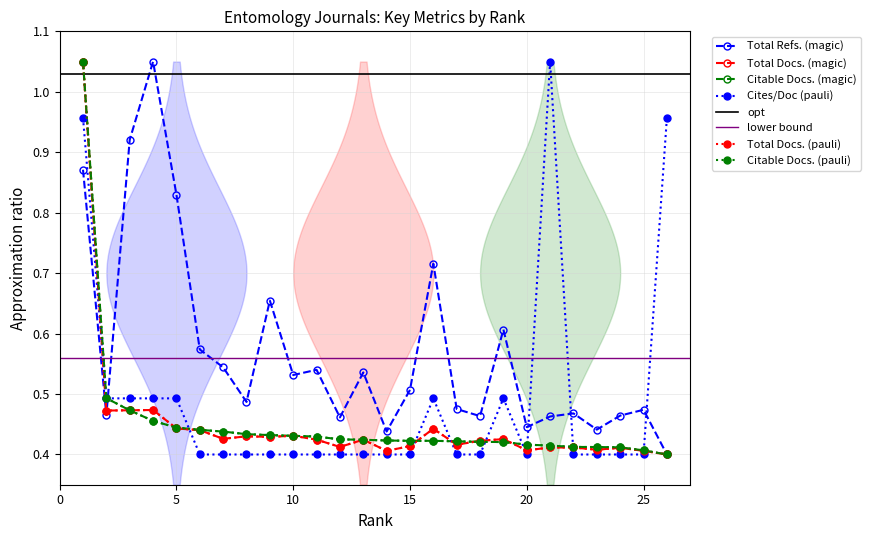

Is this an area chart (filled region under the line)?

No